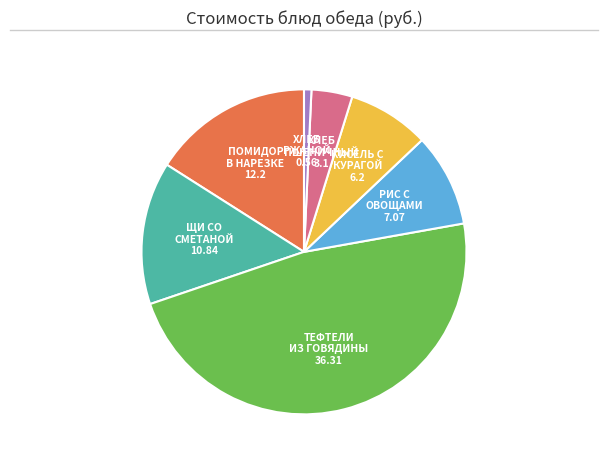

Is there a majority slice in this chart?

No